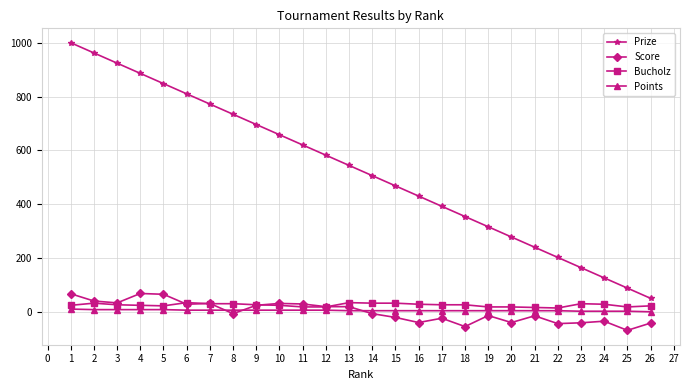

Count the number of data series in this chart.

4